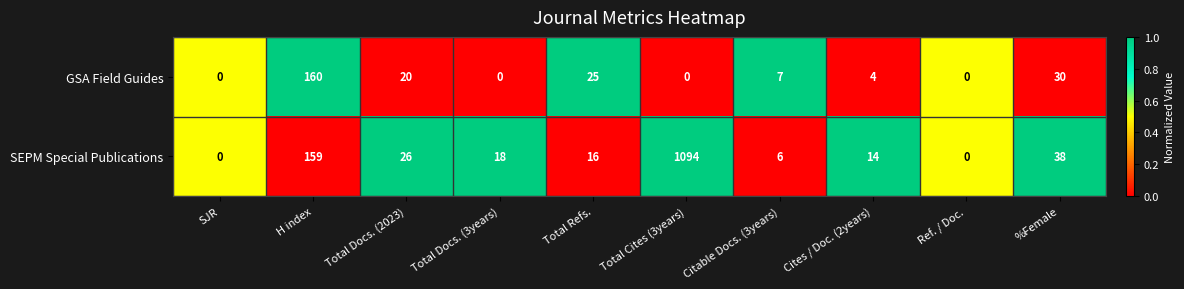

Where is GSA Field Guides nearest to the value 80?

%Female